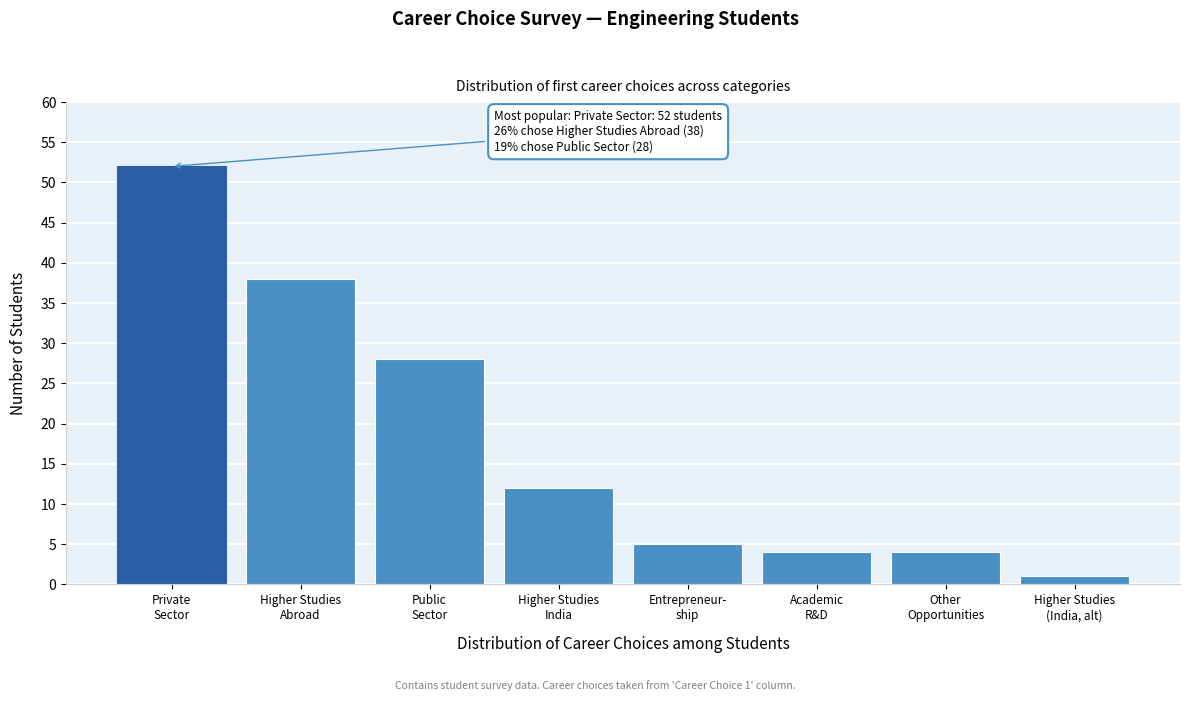

Reading right to left, list all the values displayed in this chart.

1	4	4	5	12	28	38	52